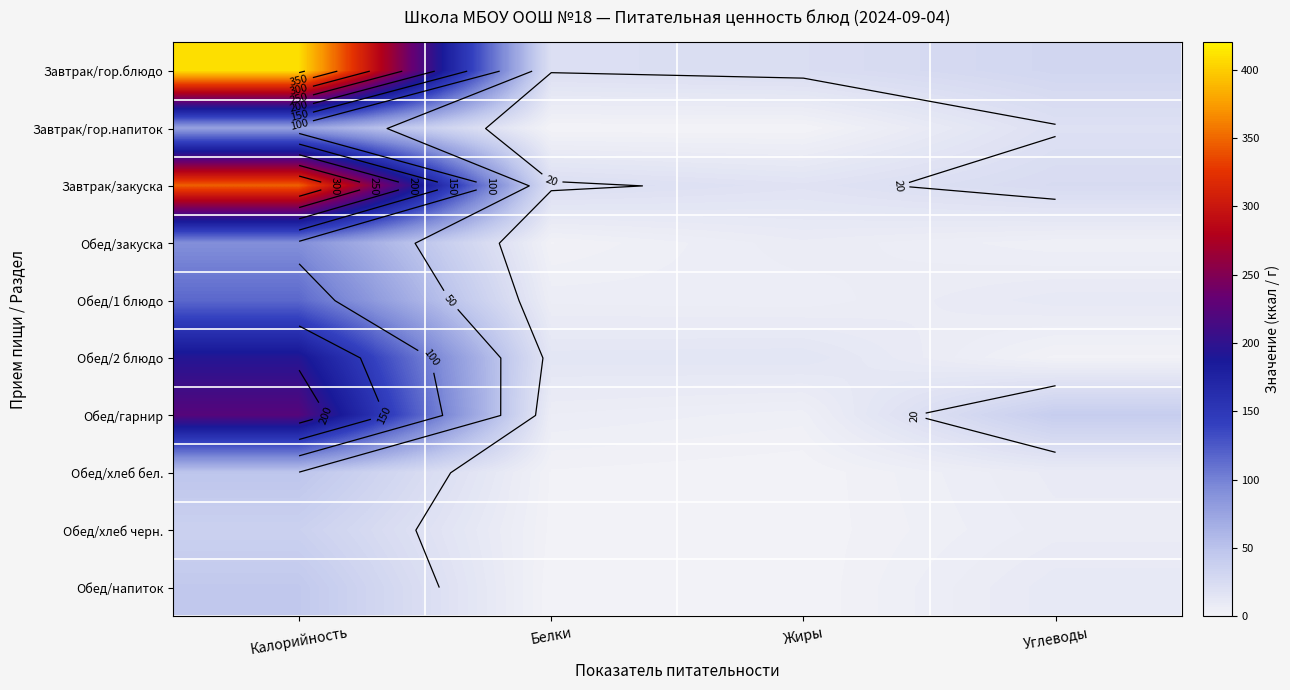

At which label does Обед/хлеб бел. first exceed 8?

Калорийность